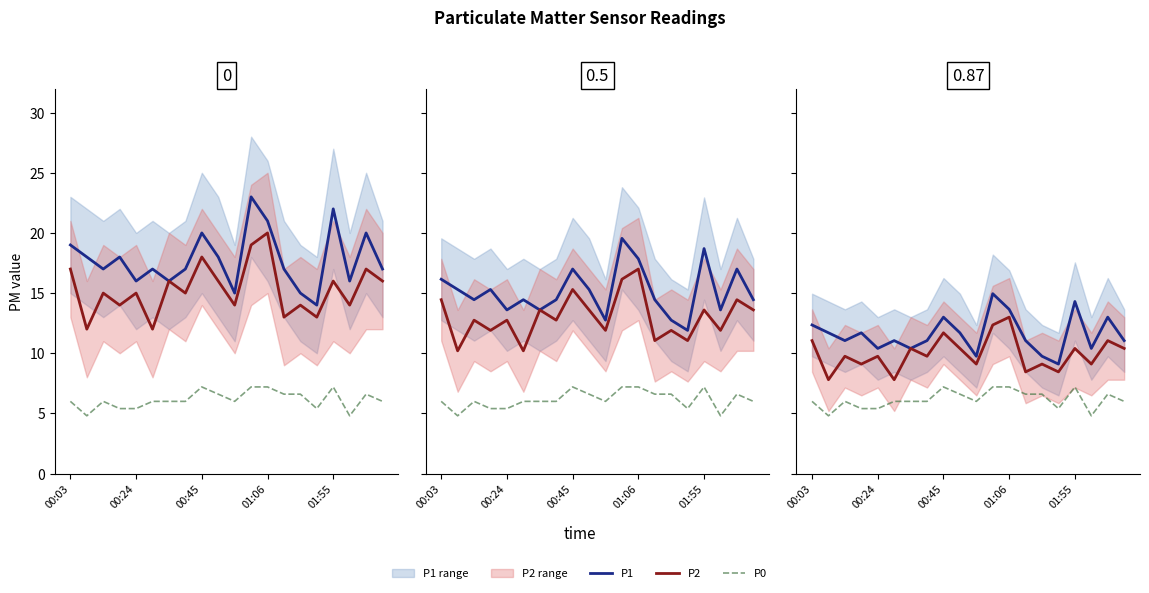

Which category has the highest value across all series?

11